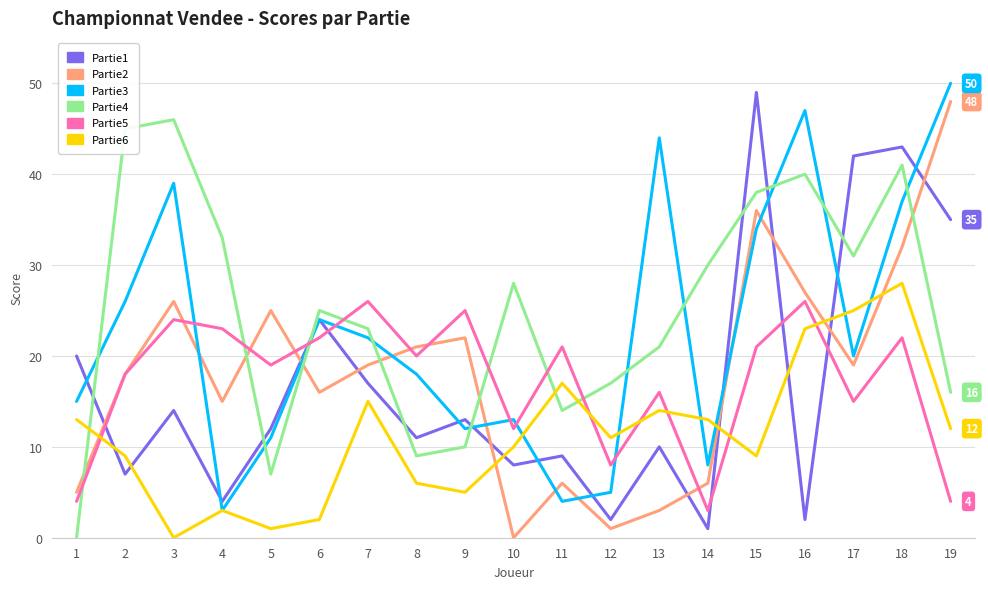

At how many categories does at least one series exceed 5?

19